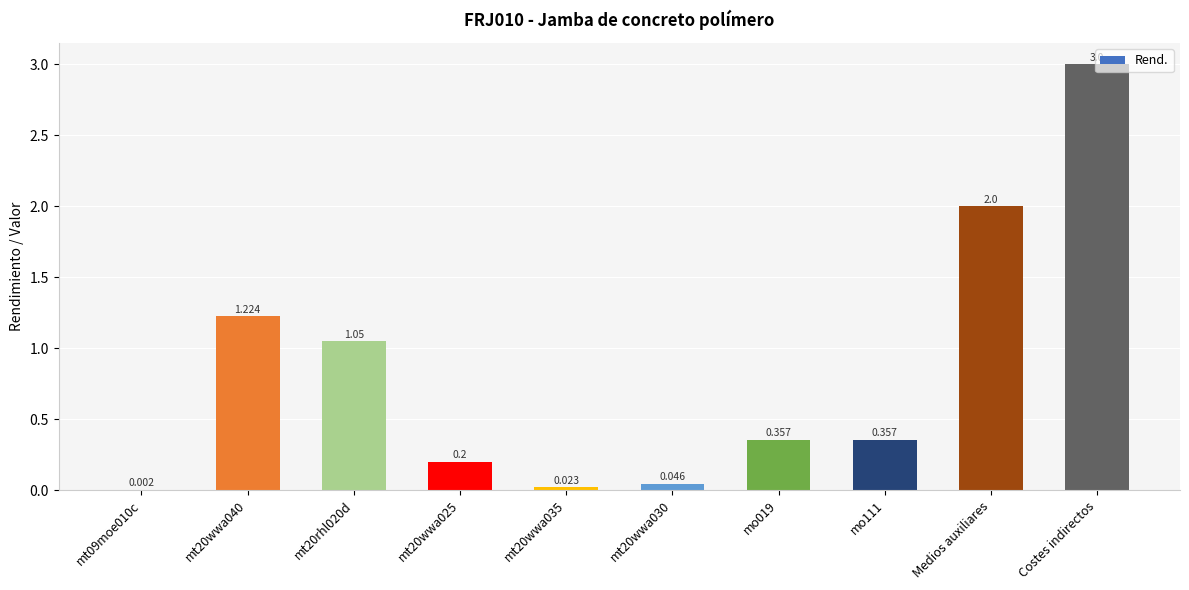

What is the change in value from mt20wwa025 to mo111?

+0.2